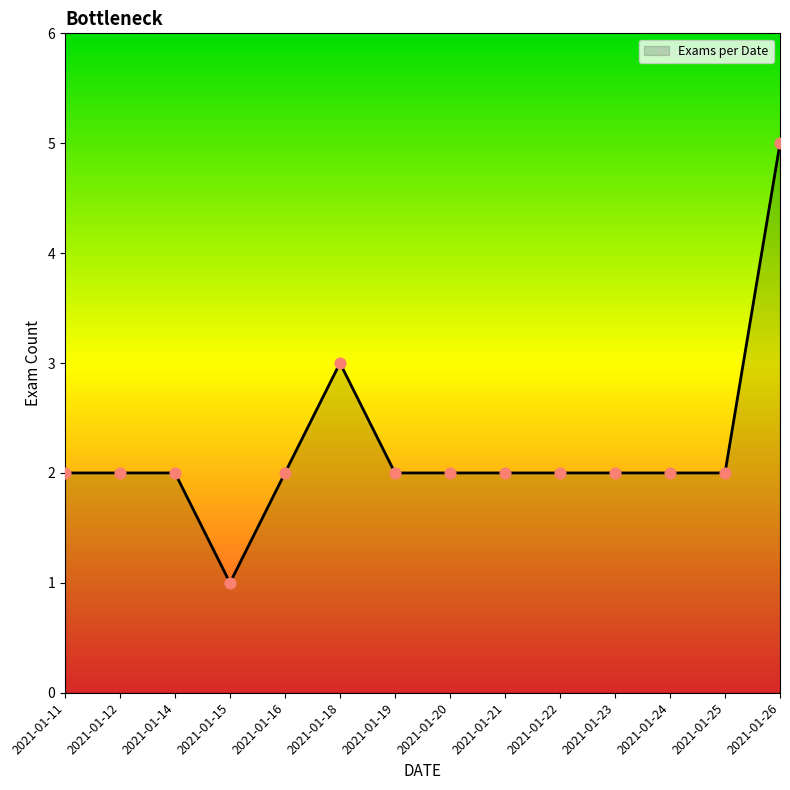

What is the ratio of the value at 2021-01-16 to the value at 2021-01-15?

2.0